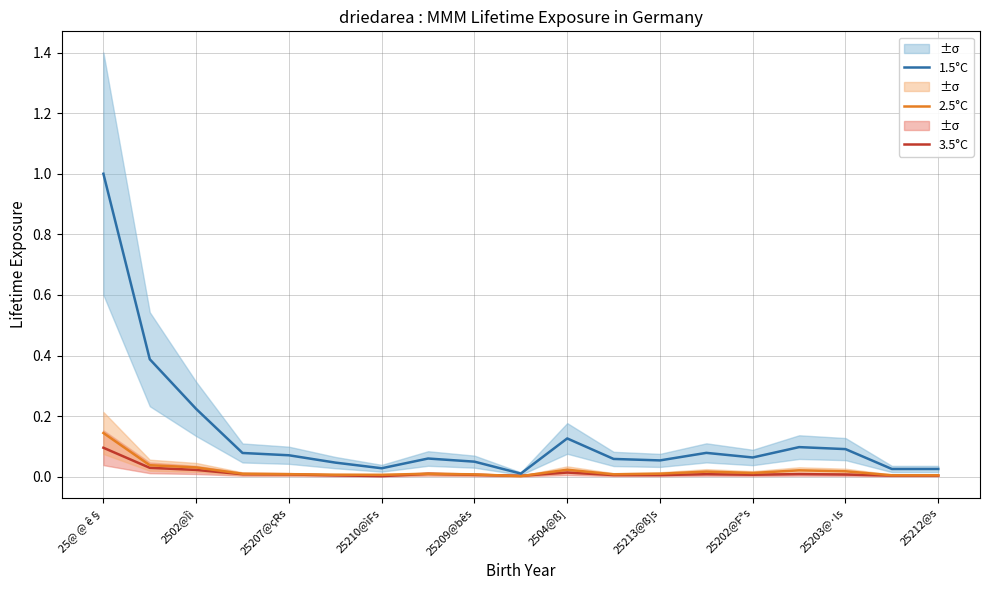

Which series has the largest total across all categories?

1.5°C